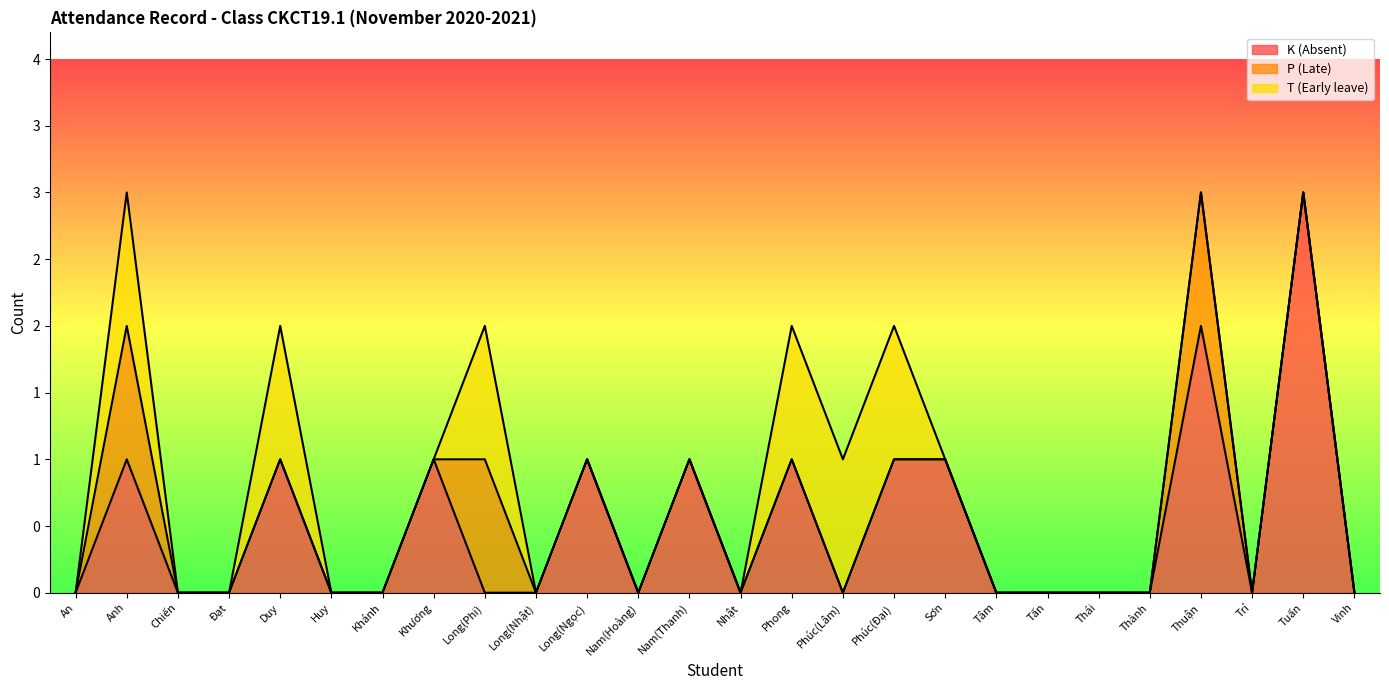

At which category does T (Early leave) reach its first local peak?

Anh